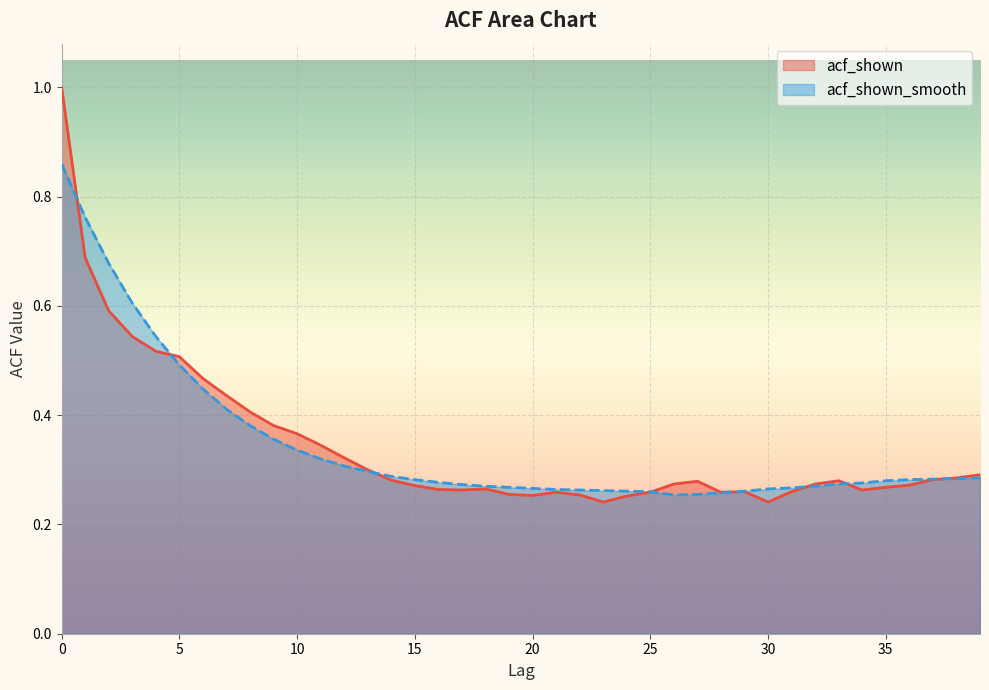

List the series in order of their overall mean, highest first.

acf_shown_smooth, acf_shown